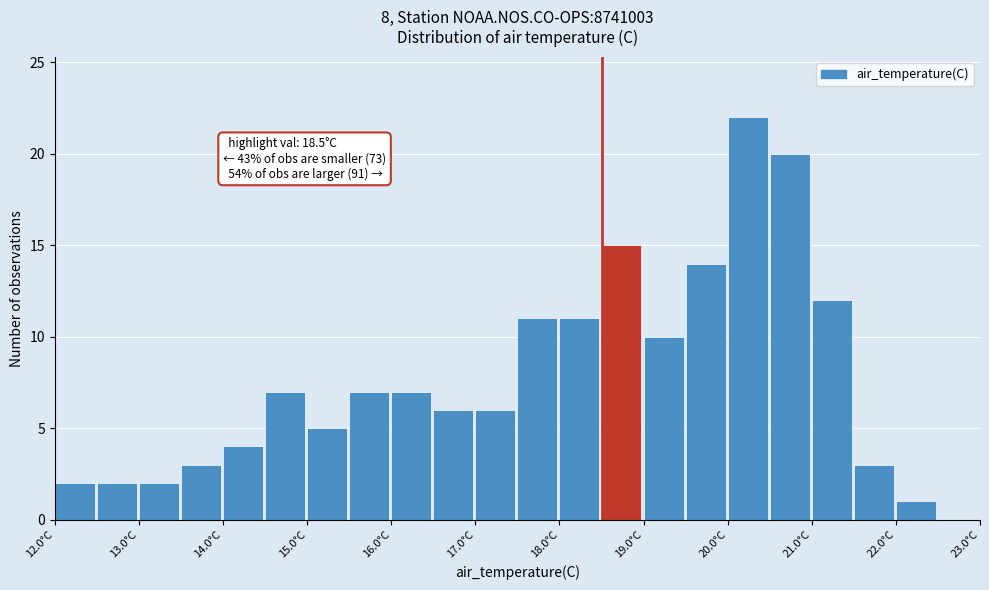

Which range on the x-axis has the tallest bar?

20.0 to 20.5